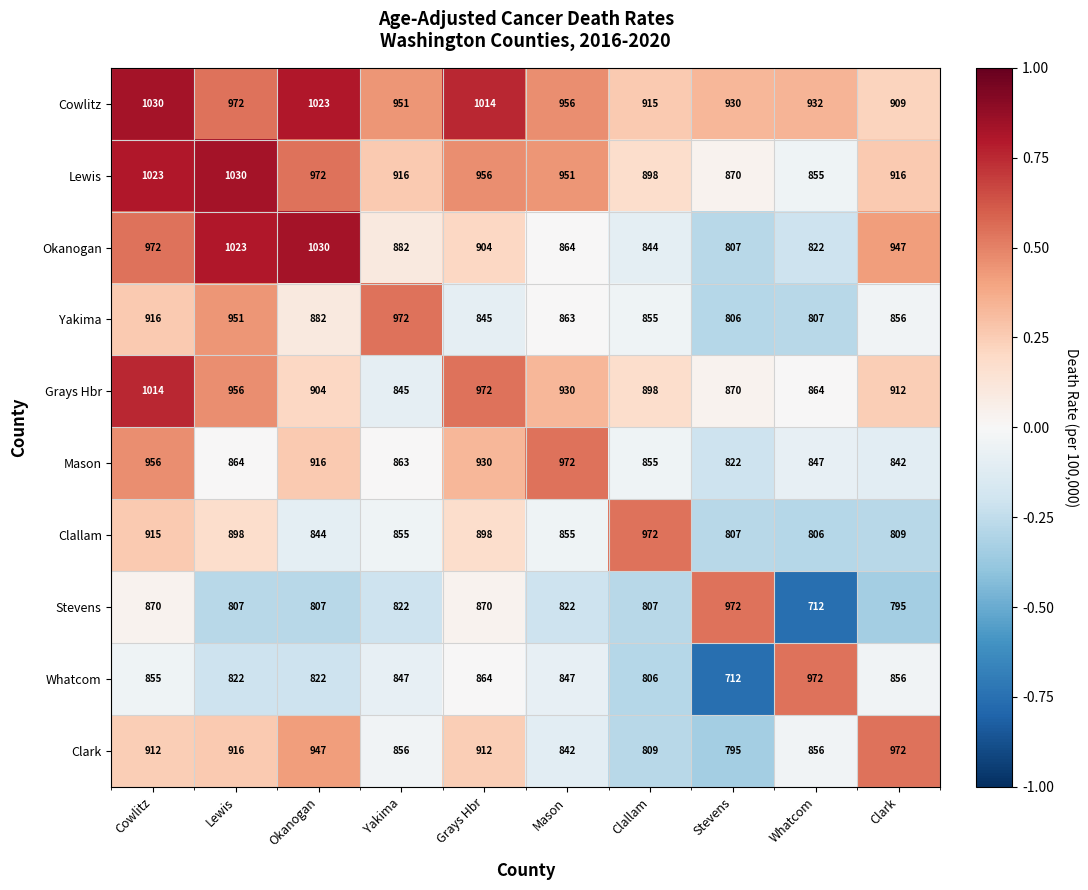

What is the spread (max minus min) of values at Clark?

177